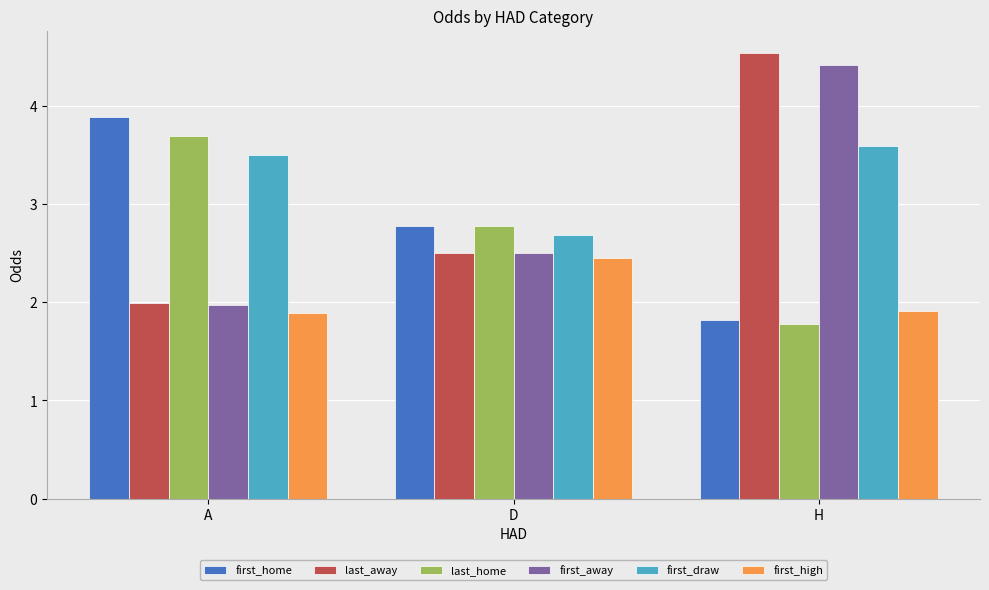

Which series changed the most between A and H?

last_away